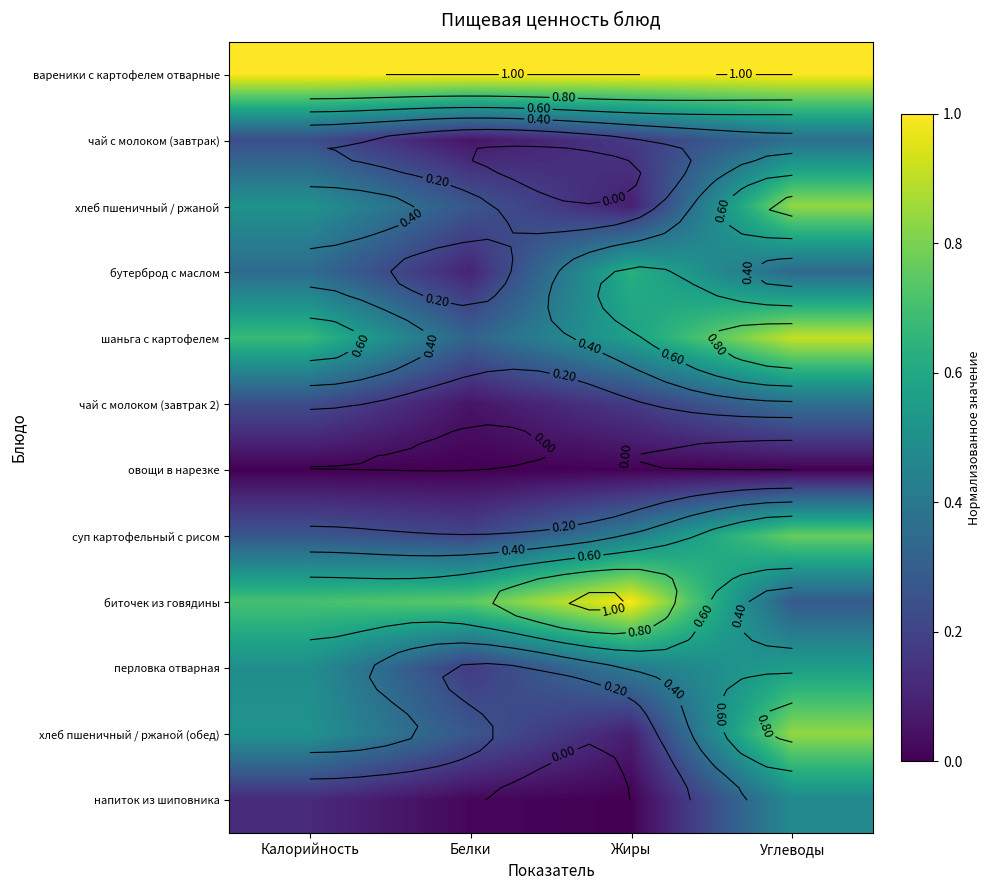

The биточек из говядины series shows 1.2 at Белки. True or false?

False